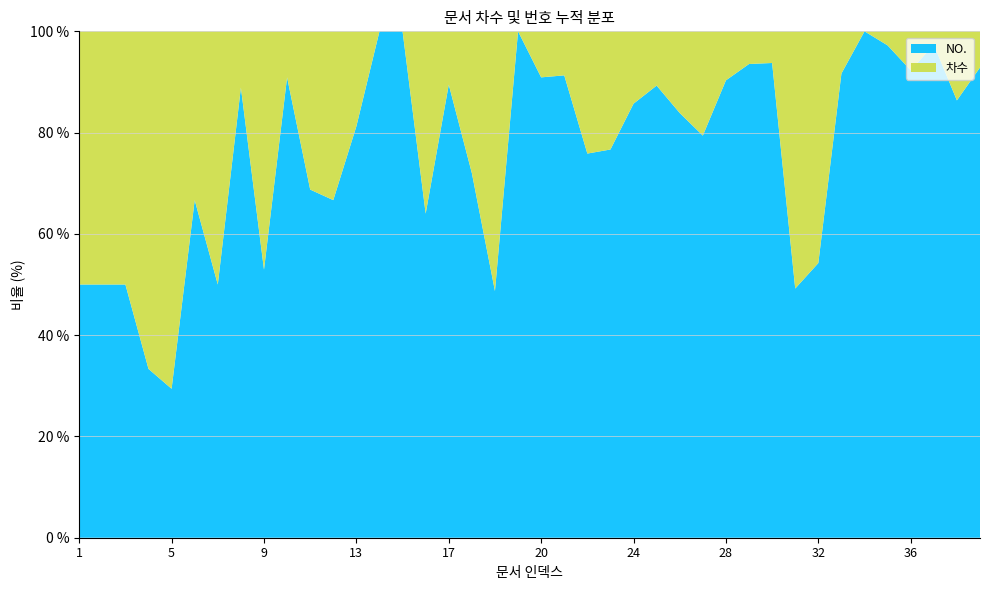

True or false: NO. has a value of 92.3 at 36.

True